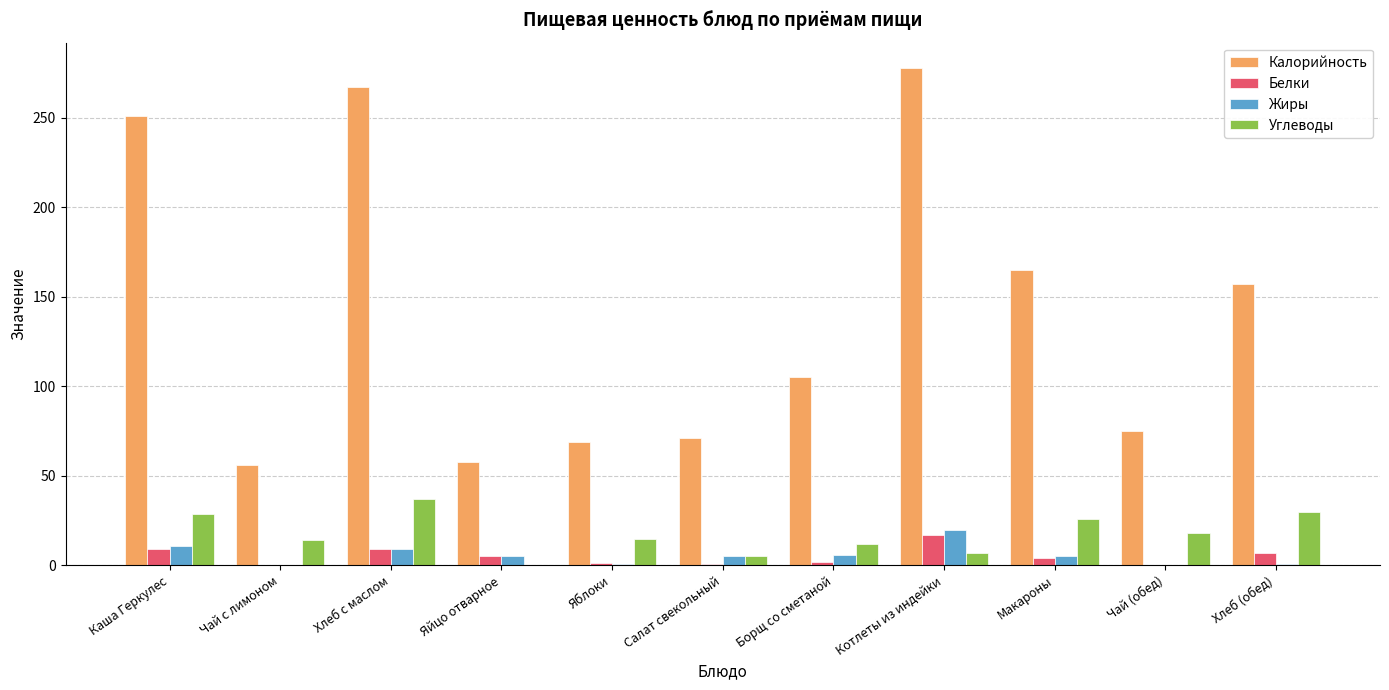

Between Хлеб с маслом and Хлеб (обед), which series saw the biggest shift?

Калорийность